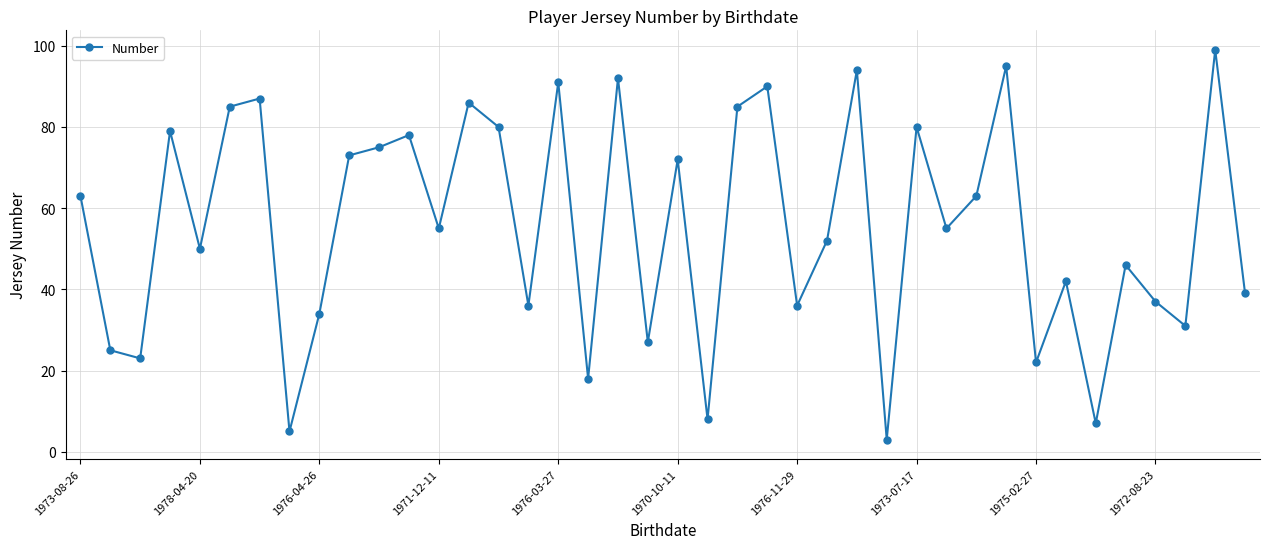

What is the greatest value displayed?

99